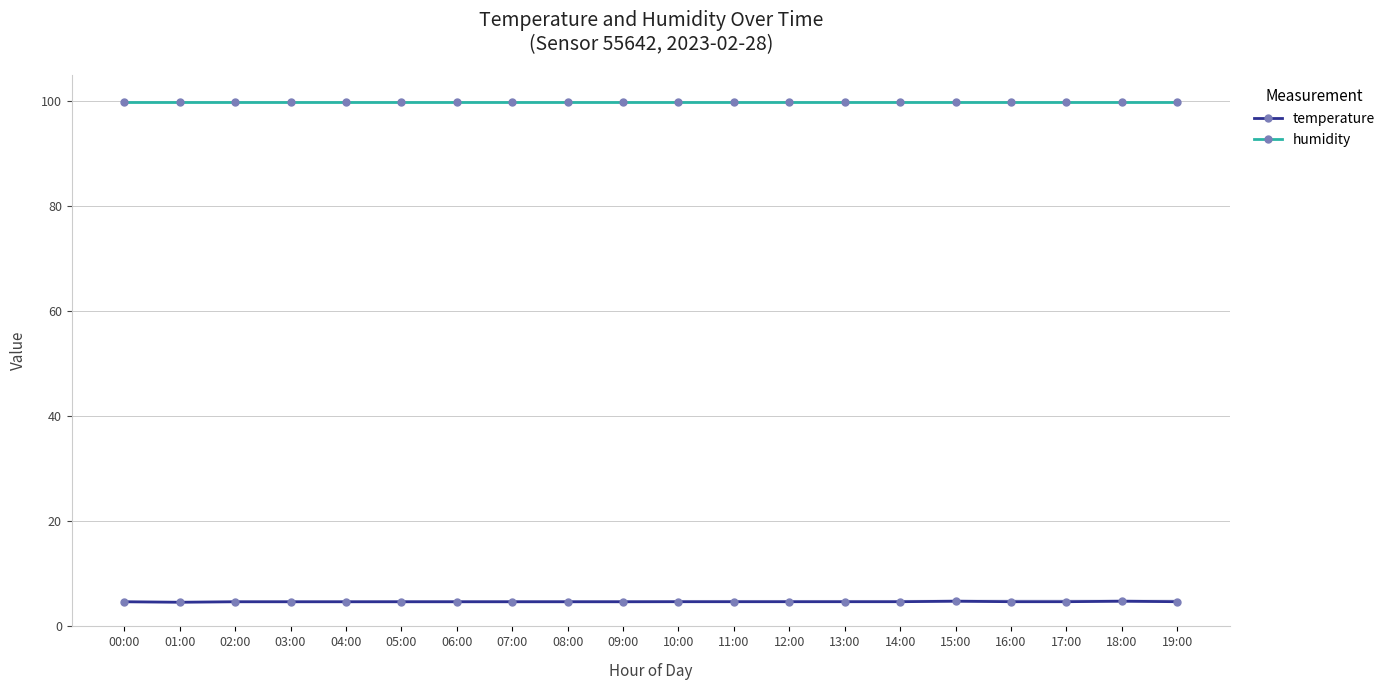

What is the total value across all series at 01:00?

104.5